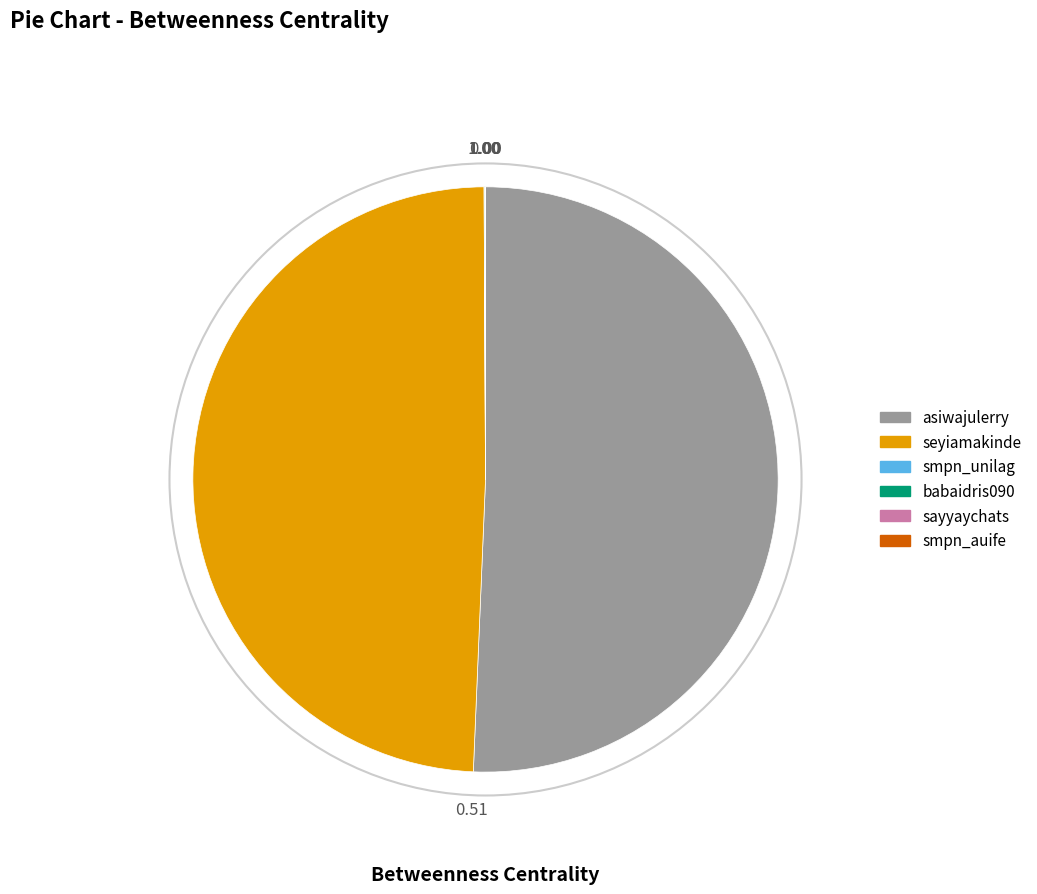

Which has a higher value, asiwajulerry or seyiamakinde?

asiwajulerry